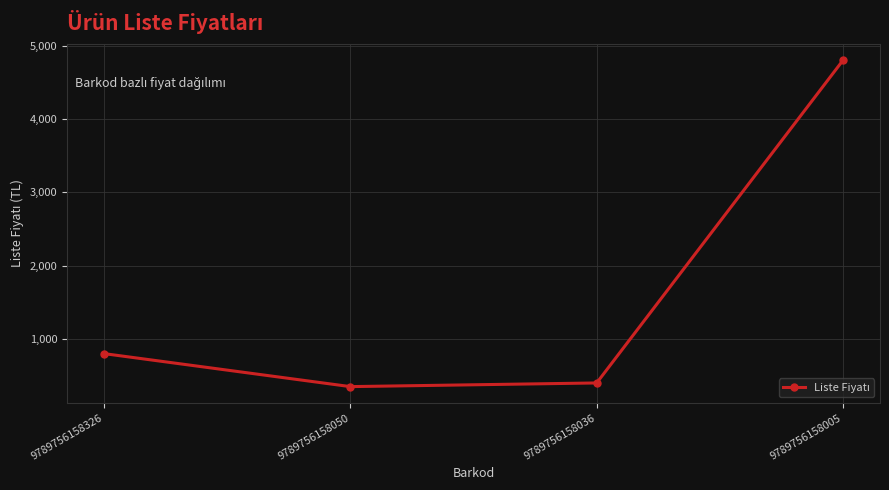

Is it true that the value at 9789756158326 is 337?

False